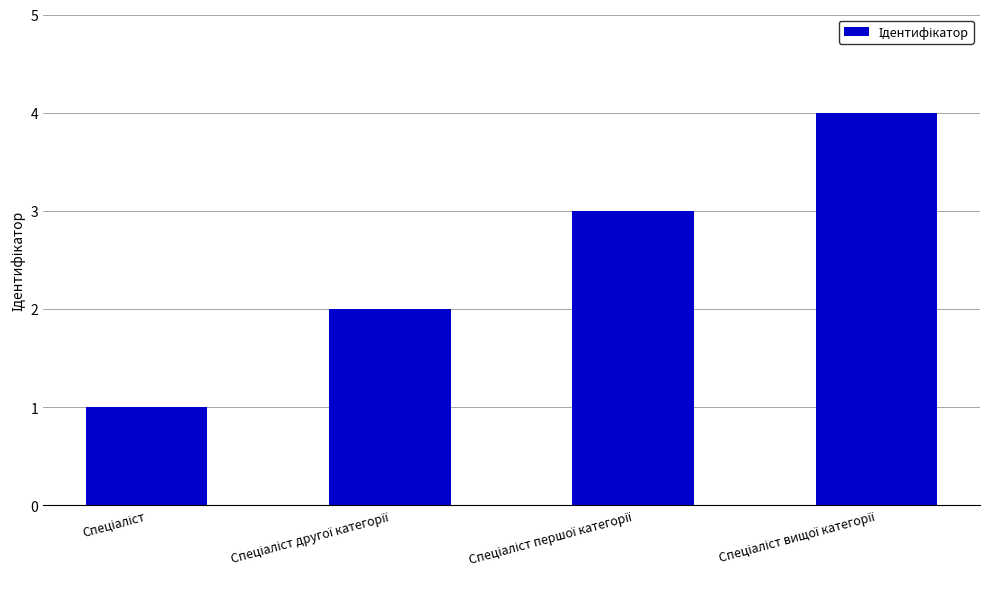

How many bars are there in total?

4